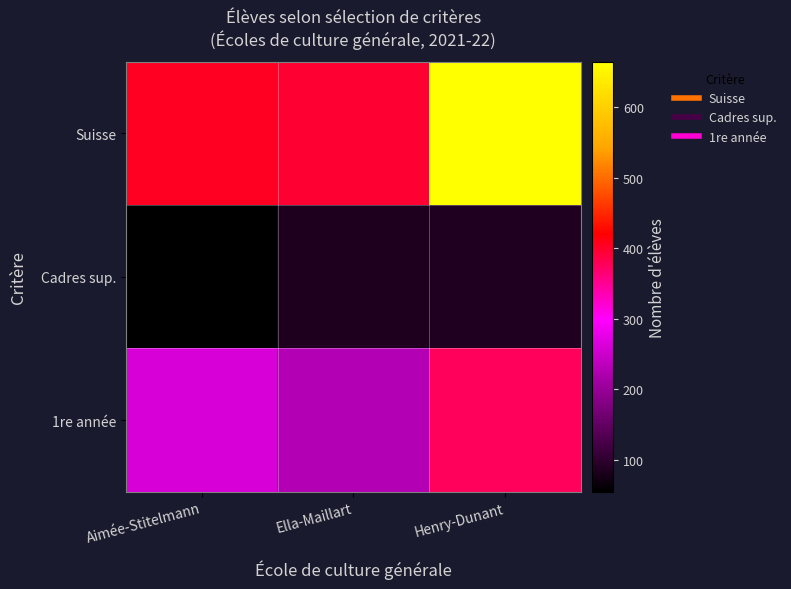

Which series has the largest range (max minus min)?

Suisse